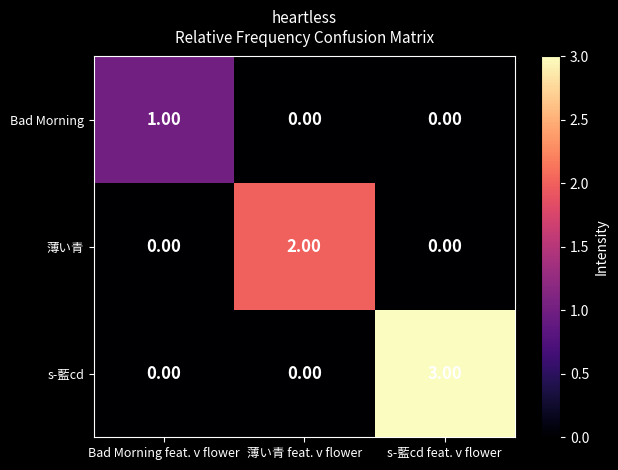

At which label does Bad Morning reach its peak?

Bad Morning feat. v flower